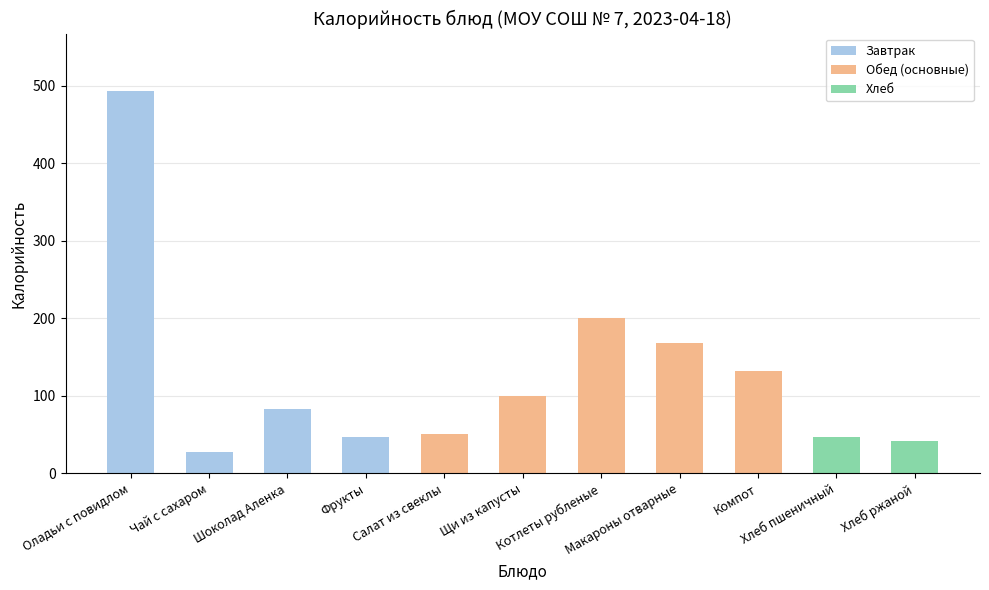

Which category has the lowest value across all series?

Чай с сахаром